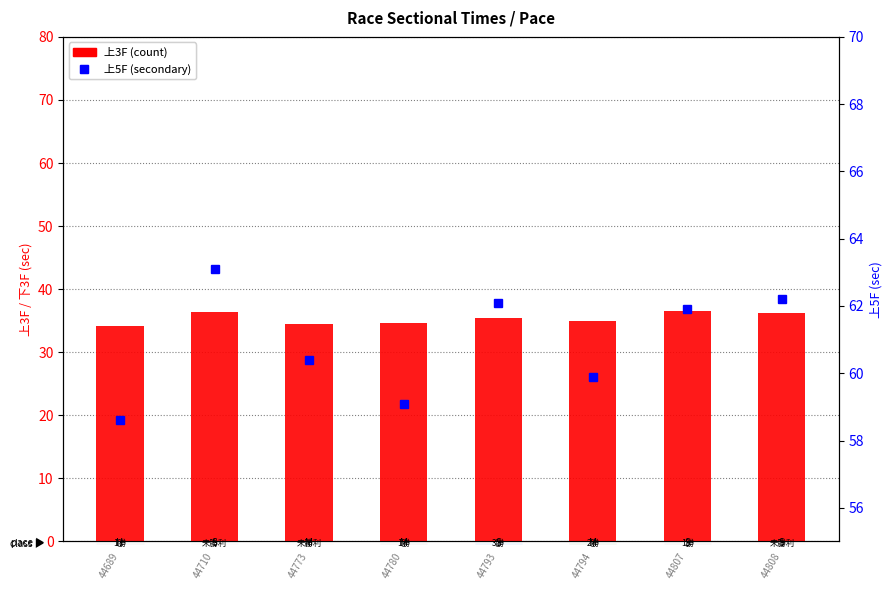

Which series has the largest total across all categories?

上5F